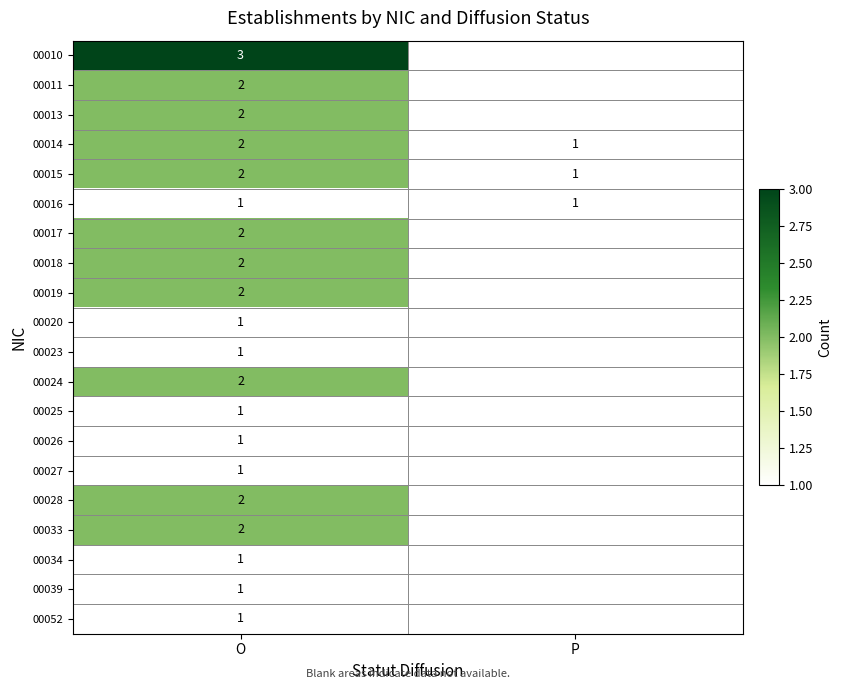

What is the sum of the 00014 values at P and O?

3